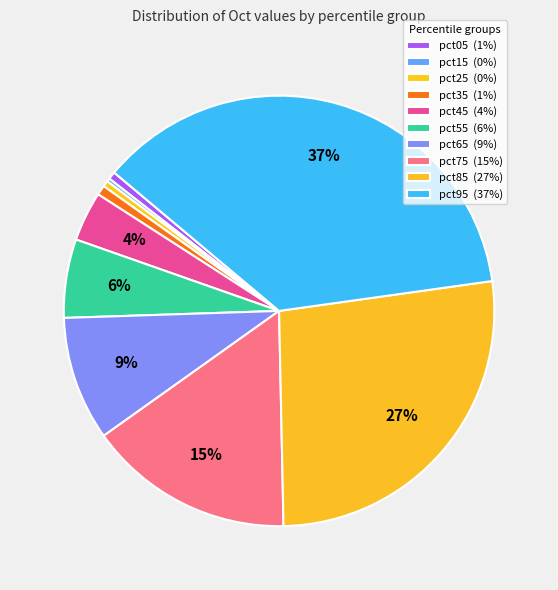

Is it true that pct25 is 0% of the pie?

True